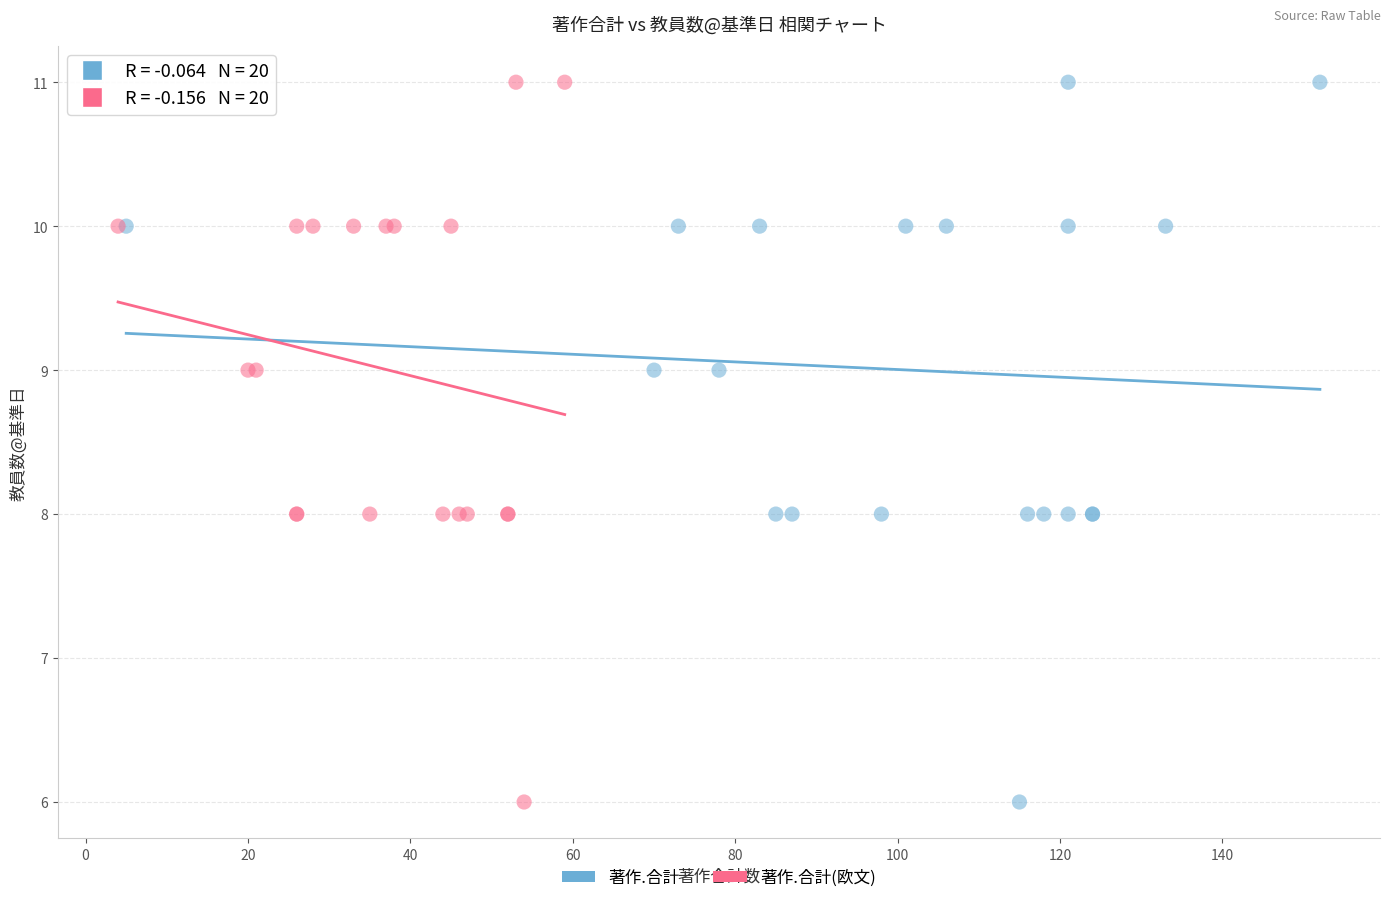

What are all the series names shown in the legend?

著作.合計, 著作.合計(欧文)